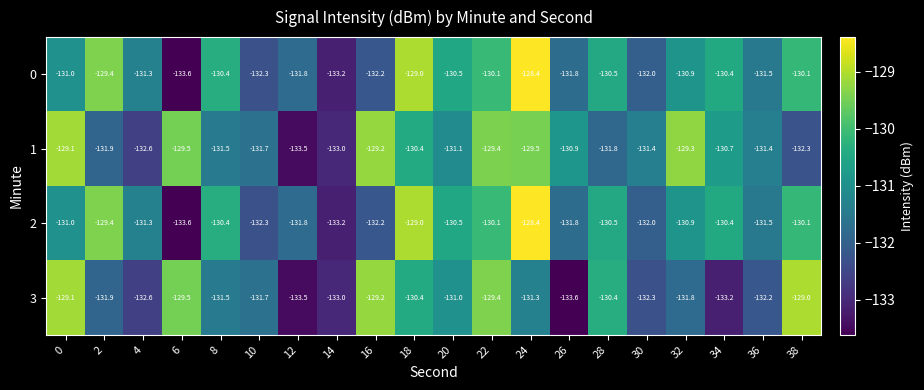

At how many categories does at least one series exceed -131?

14